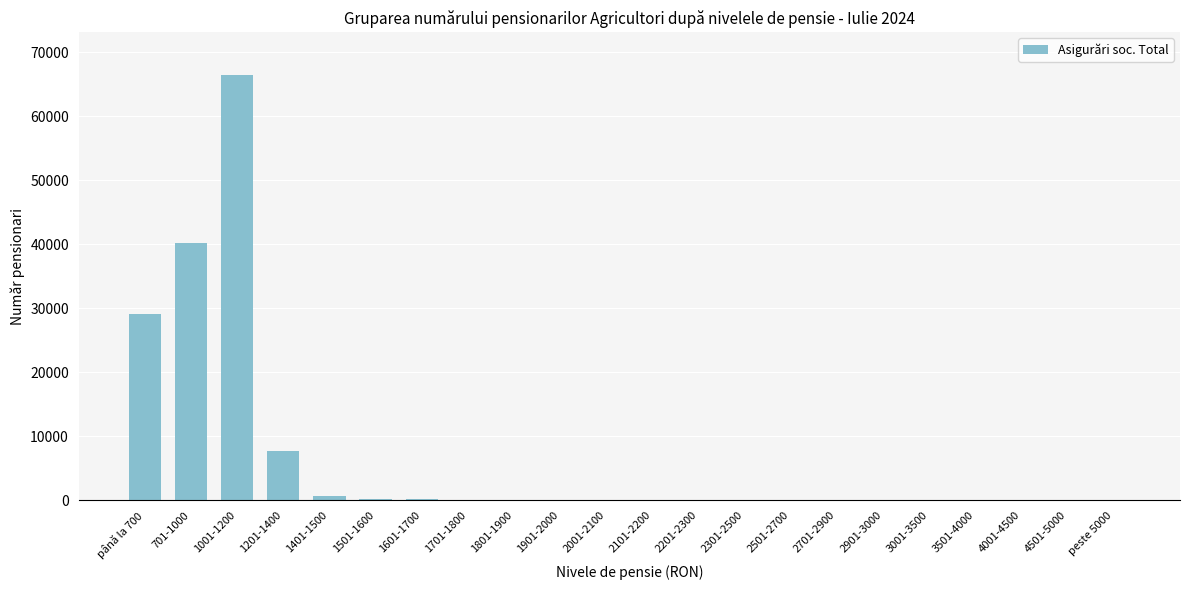

Where is the data nearest to the value 33241?

până la 700